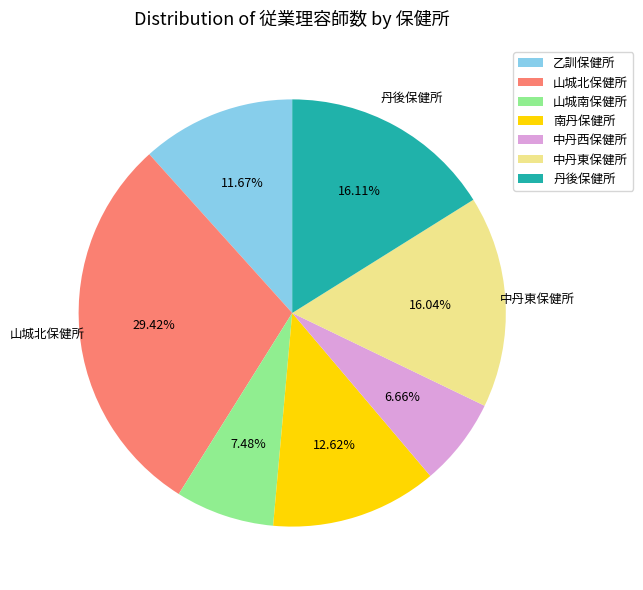

To the nearest percent, what is the difference between the largest and smallest slice percentages?

23%